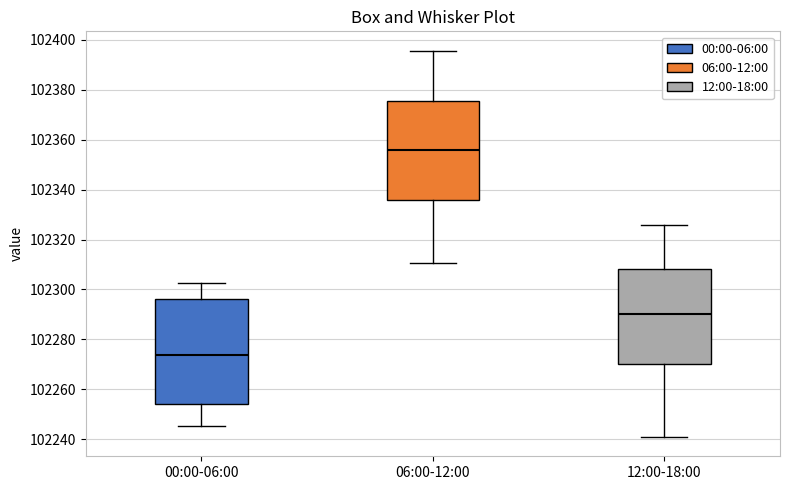

Reading left to right, transcribe this box plot: for each box, give where its median line is, the range the box spans, and where its two whiskers end, as read against the y-axis. The values are not printed on the chart, so give them approximately, as read against the axis.

00:00-06:00: median 102274, box 102254 to 102296, whiskers 102246 to 102302
06:00-12:00: median 102356, box 102336 to 102376, whiskers 102310 to 102396
12:00-18:00: median 102290, box 102270 to 102308, whiskers 102240 to 102326